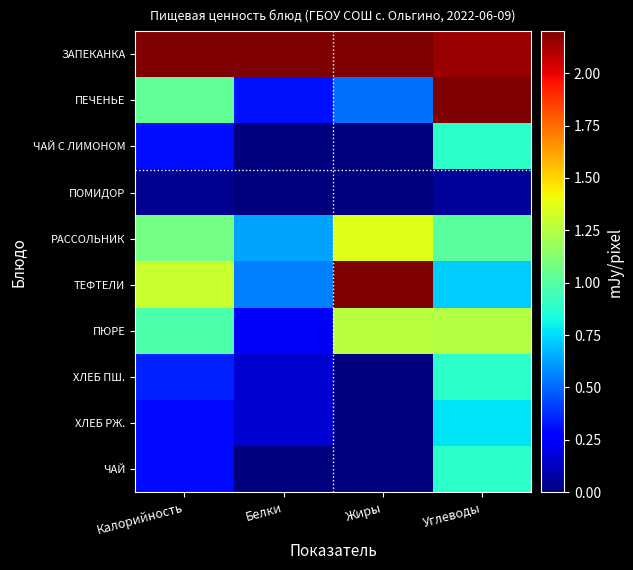

At Белки, list the series in order from largest to smallest.

ЗАПЕКАНКА, РАССОЛЬНИК, ТЕФТЕЛИ, ПЕЧЕНЬЕ, ПЮРЕ, ХЛЕБ ПШ., ХЛЕБ РЖ., ЧАЙ С ЛИМОНОМ, ПОМИДОР, ЧАЙ